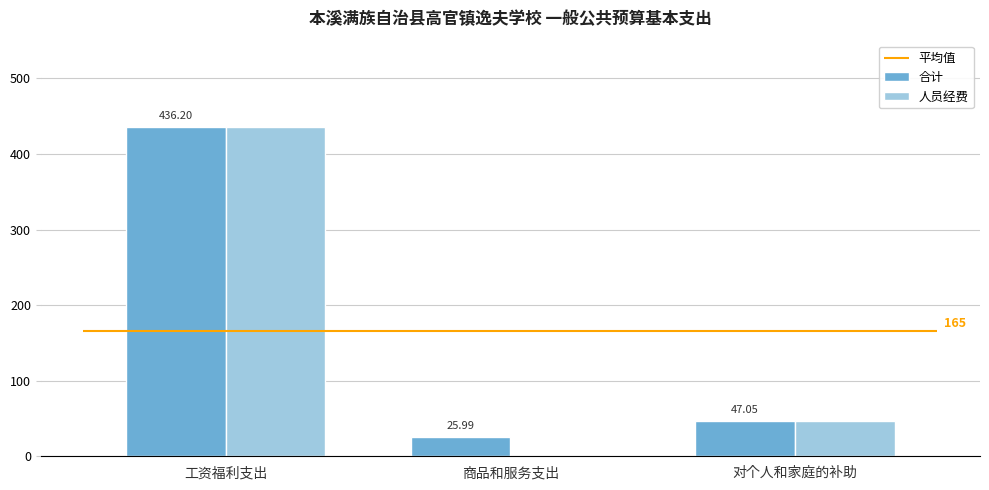

List the series in order of their overall mean, lowest first.

人员经费, 合计